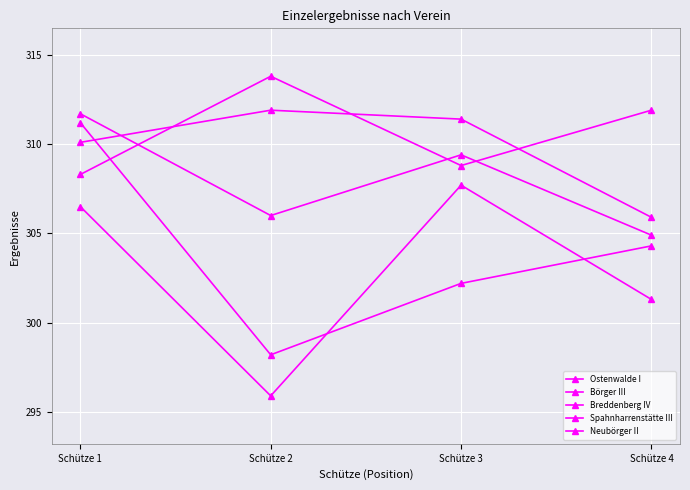

How many data points in Neubörger II are above 304?

2